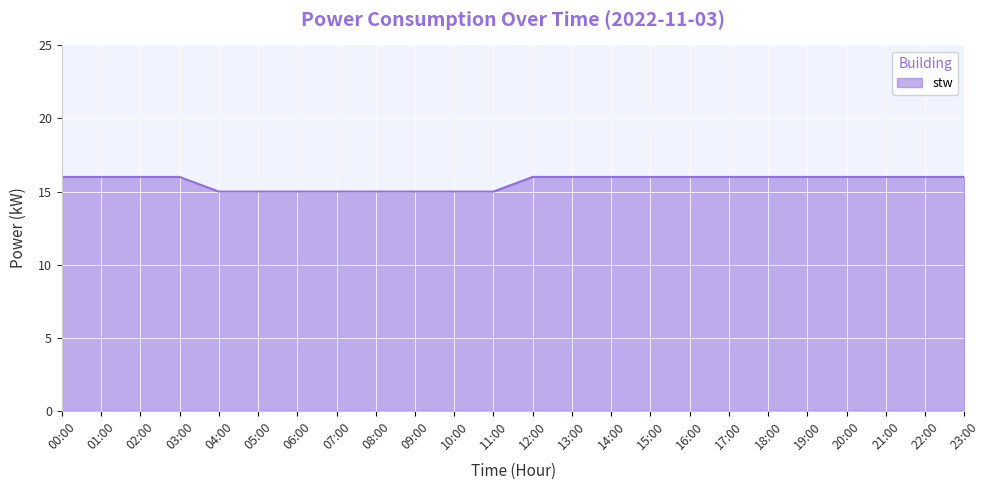

The value at 11:00 is 6. True or false?

False